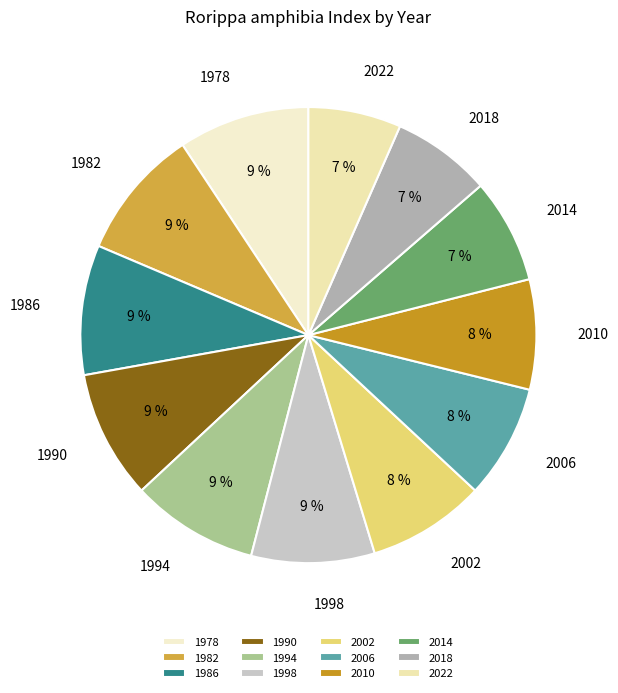

Do 2010 and 2018 together represent more than half of the pie?

No